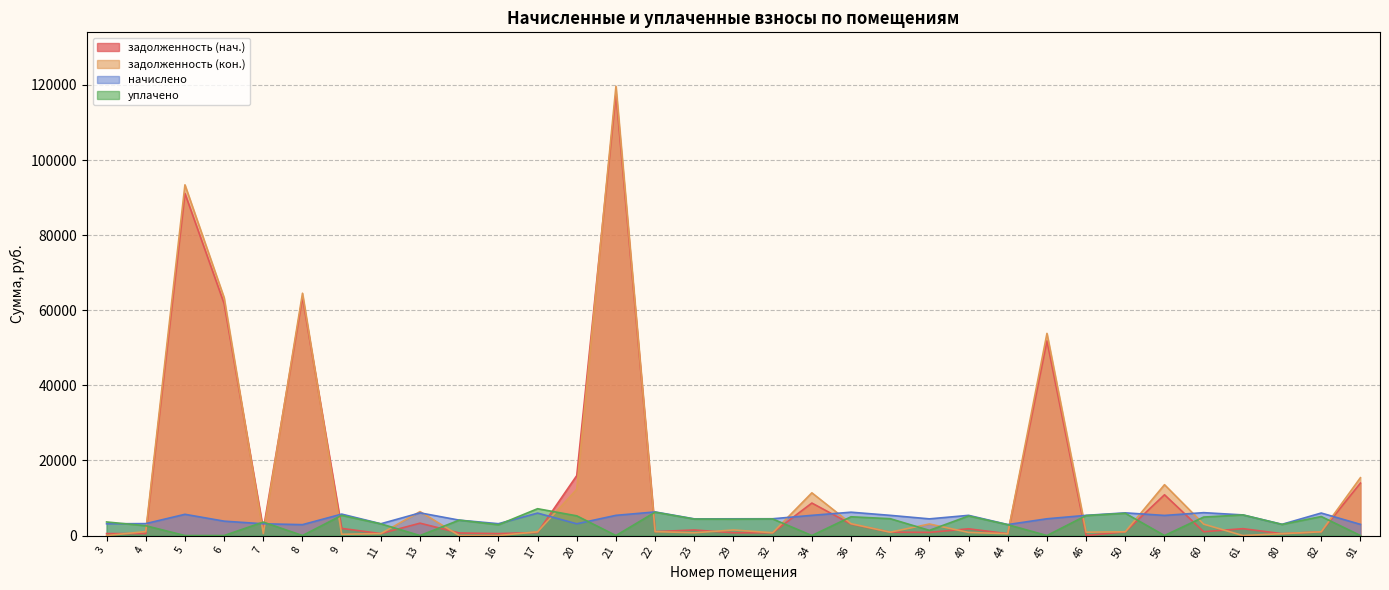

True or false: уплачено and задолженность (нач.) cross at least once.

True